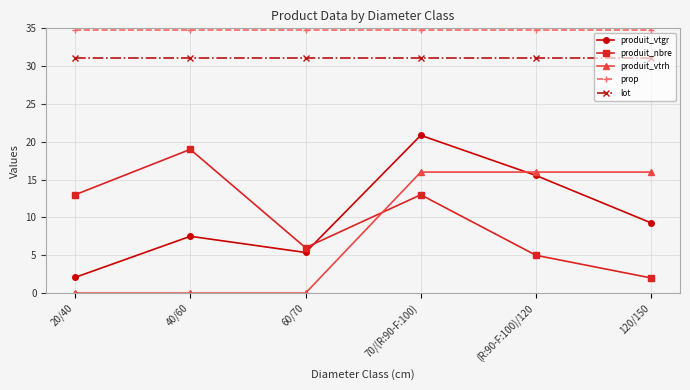

Is the value of produit_vtgr at 20/40 greater than the value of produit_nbre at (R:90-F:100)/120?

No